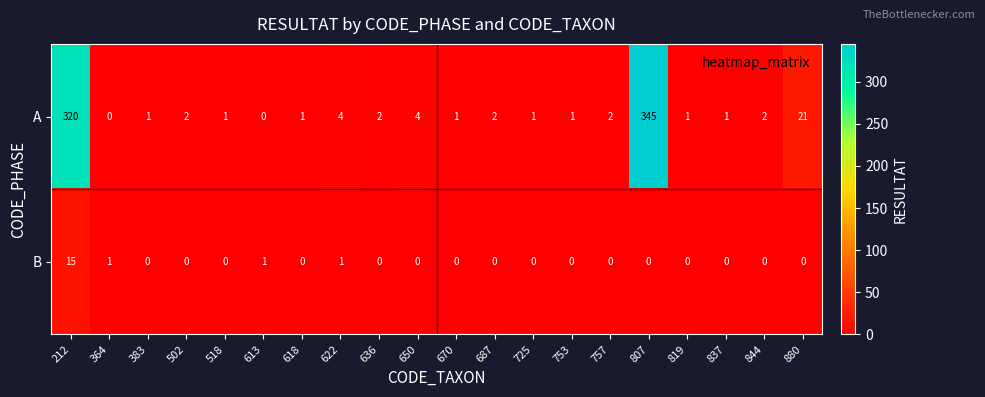

Which series has the largest total across all categories?

A